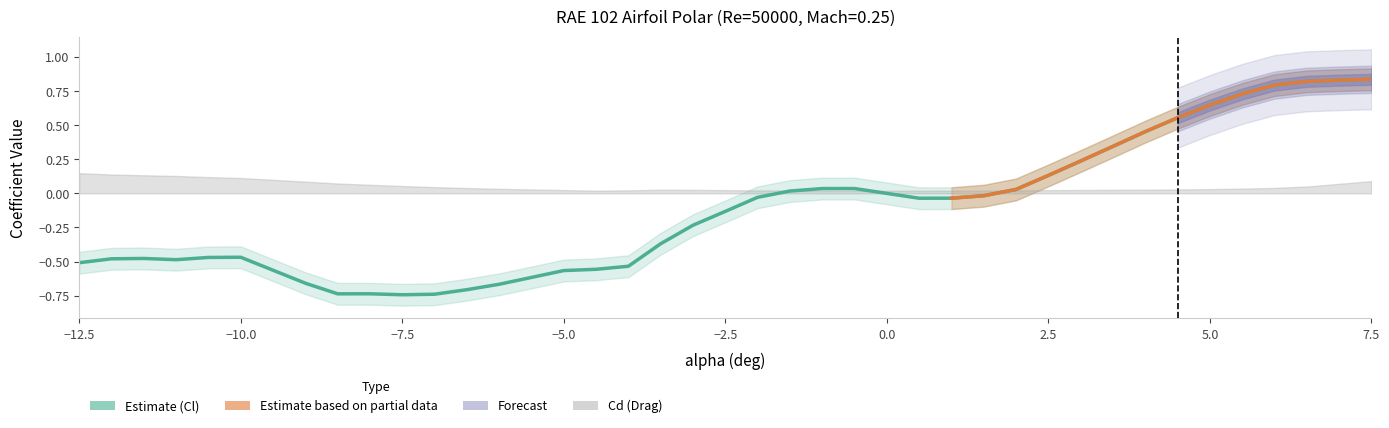

True or false: the data shows -0.3 at -5.

False